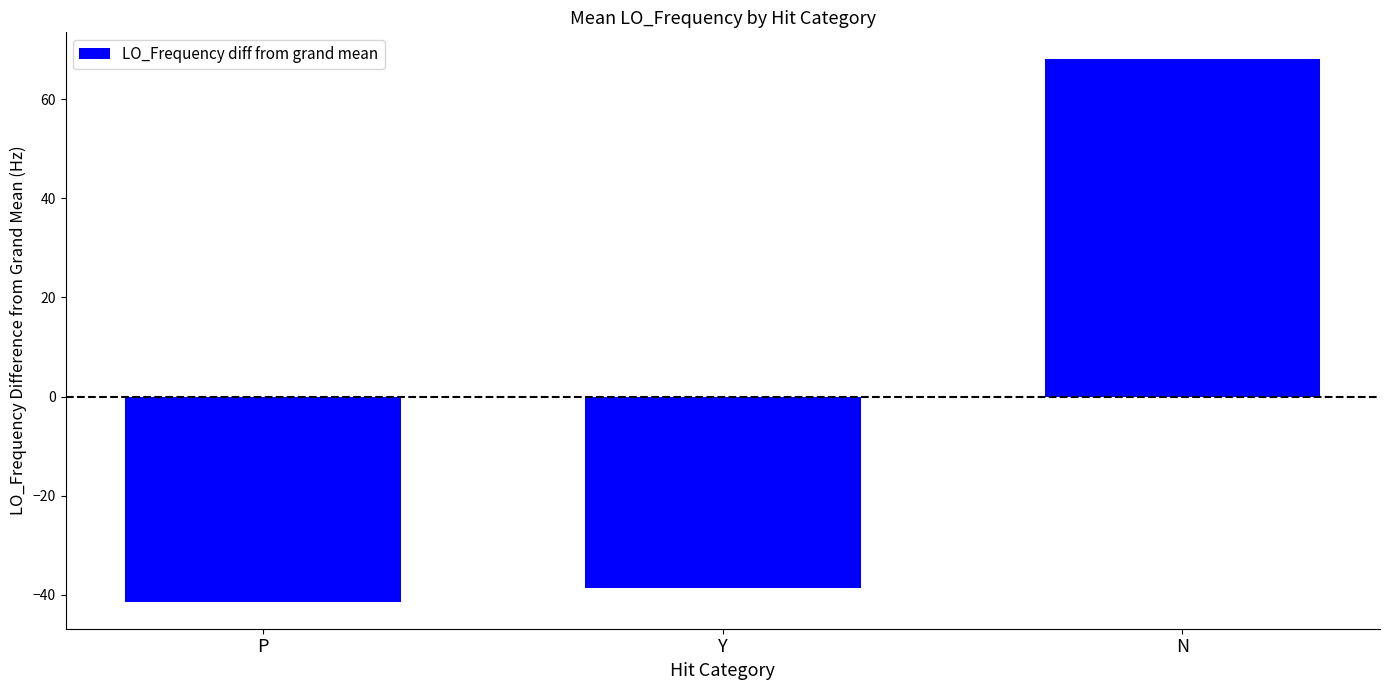

What value does the data have at N?

68.0